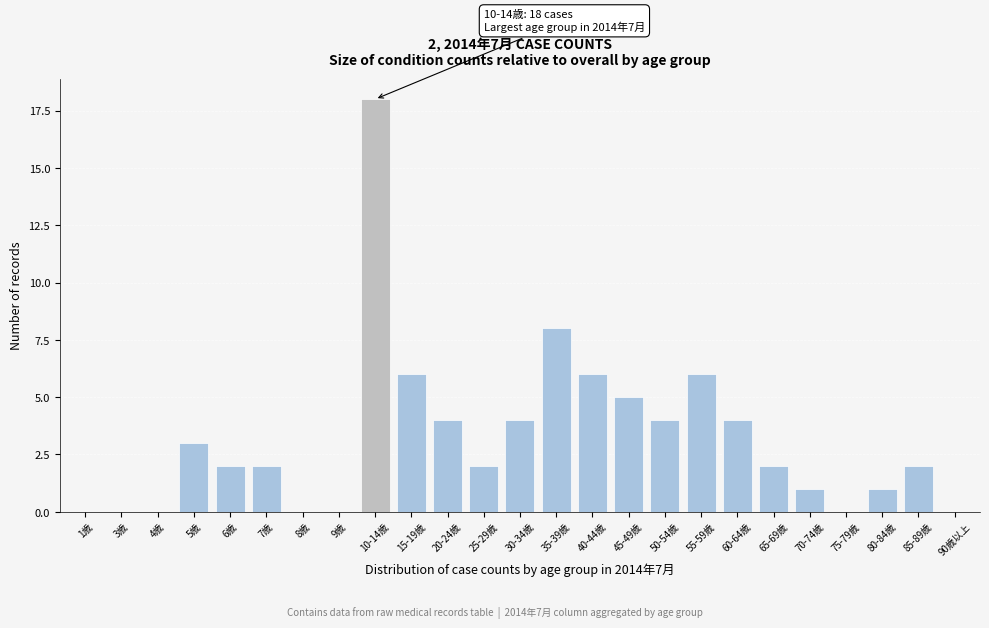

Reading right to left, what are all the values shown in this chart?

90歳以上=0	85-89歳=2	80-84歳=1	75-79歳=0	70-74歳=1	65-69歳=2	60-64歳=4	55-59歳=6	50-54歳=4	45-49歳=5	40-44歳=6	35-39歳=8	30-34歳=4	25-29歳=2	20-24歳=4	15-19歳=6	10-14歳=18	9歳=0	8歳=0	7歳=2	6歳=2	5歳=3	4歳=0	3歳=0	1歳=0